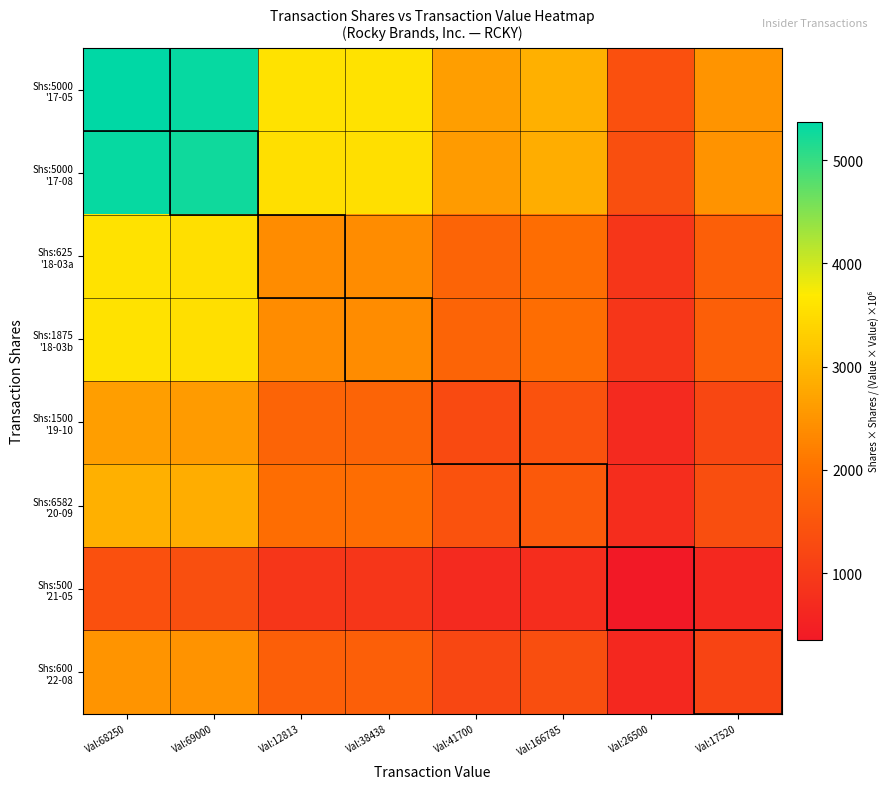

Which series has the largest total across all categories?

Shs:5000 '17-05